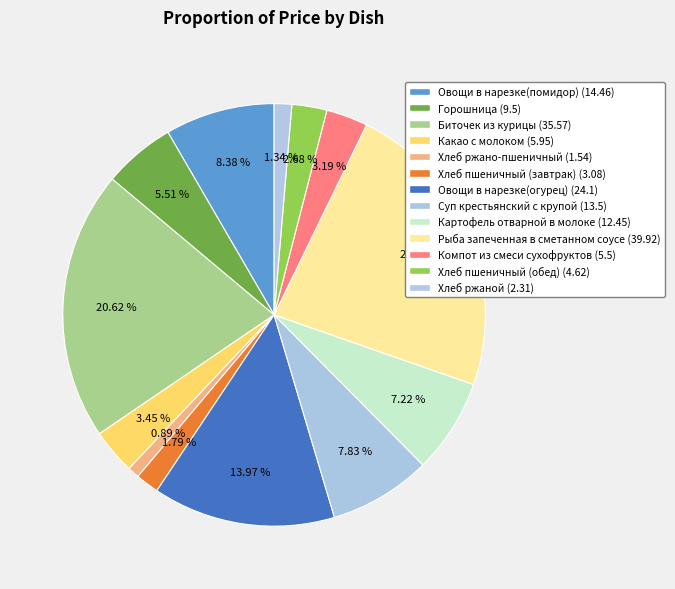

The Хлеб пшеничный (завтрак) slice represents 1% of the pie. True or false?

False